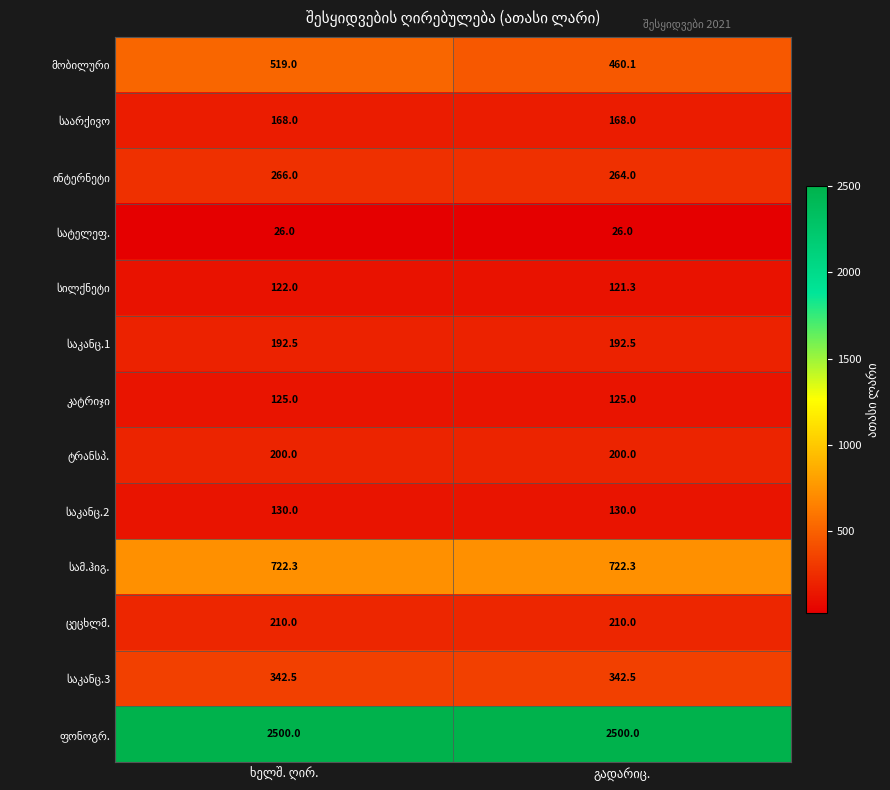

What is the minimum value shown in the chart?

26.0